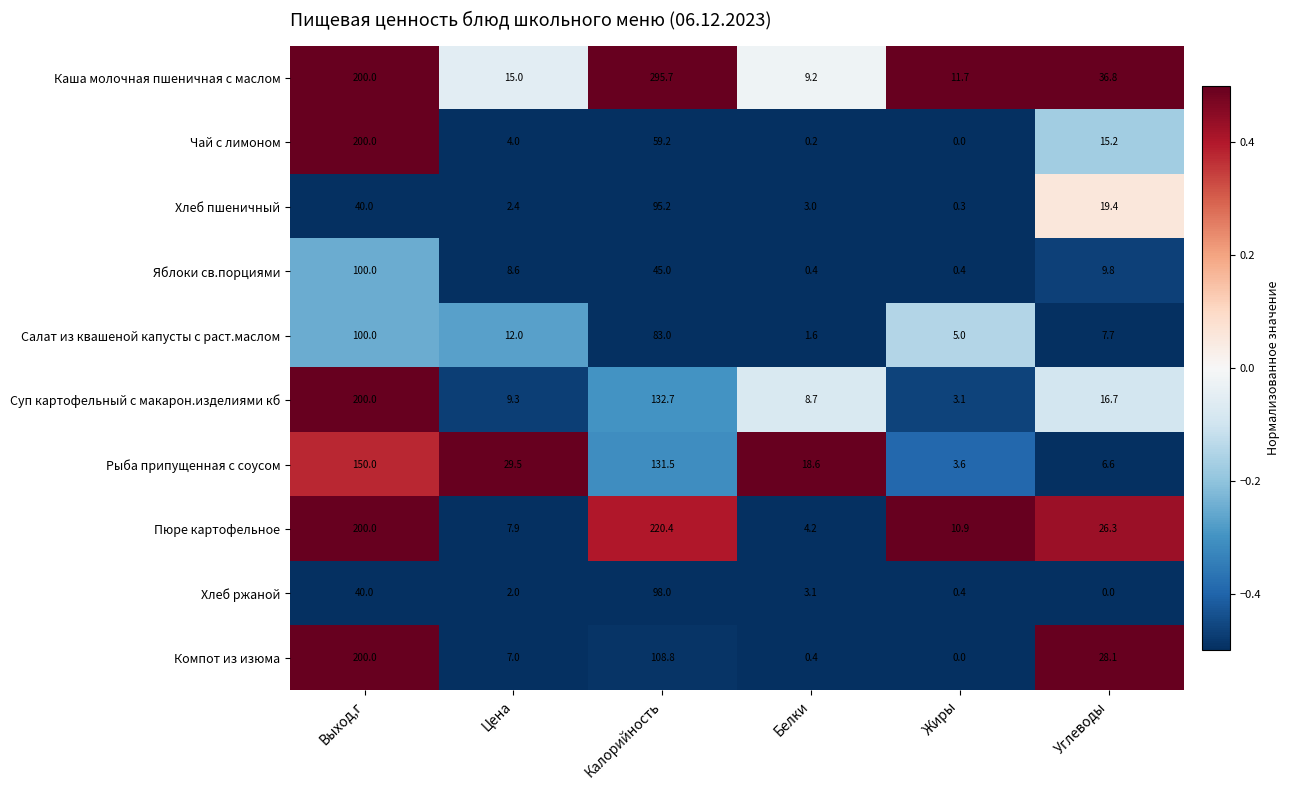

What is the sum of all Чай с лимоном values?

278.6